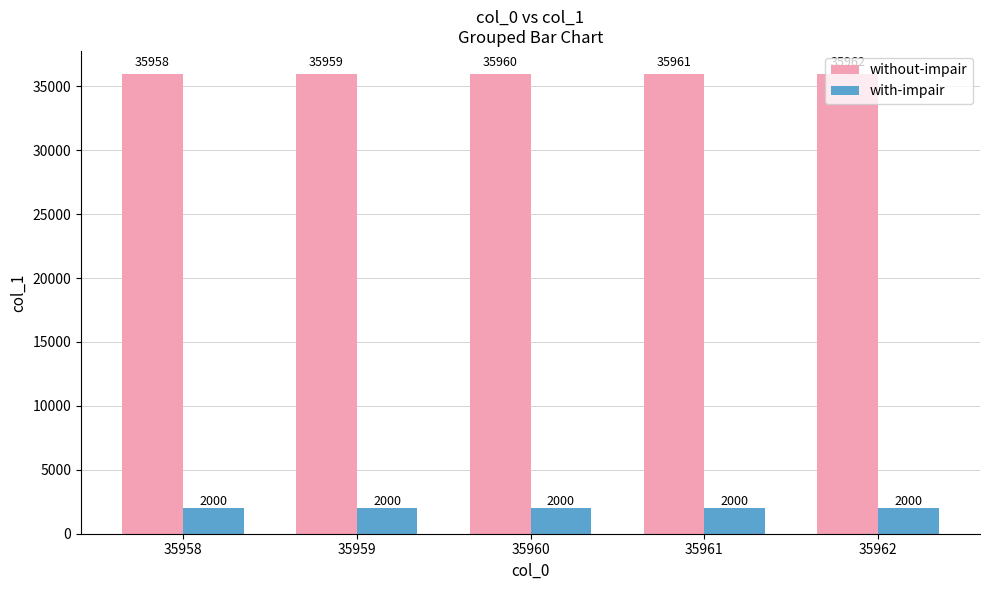

What is the value of the without-impair bar at the 2nd from the left?

35959